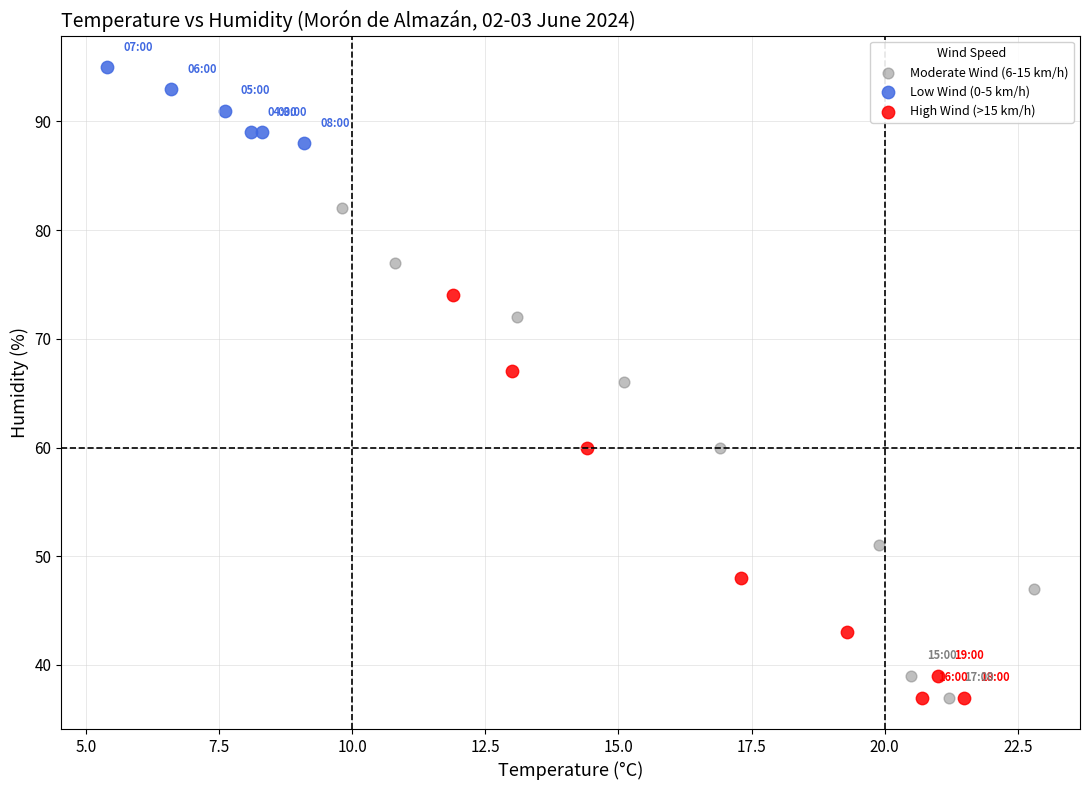

Which series has the widest spread of Y values?

Moderate Wind (6-15 km/h)